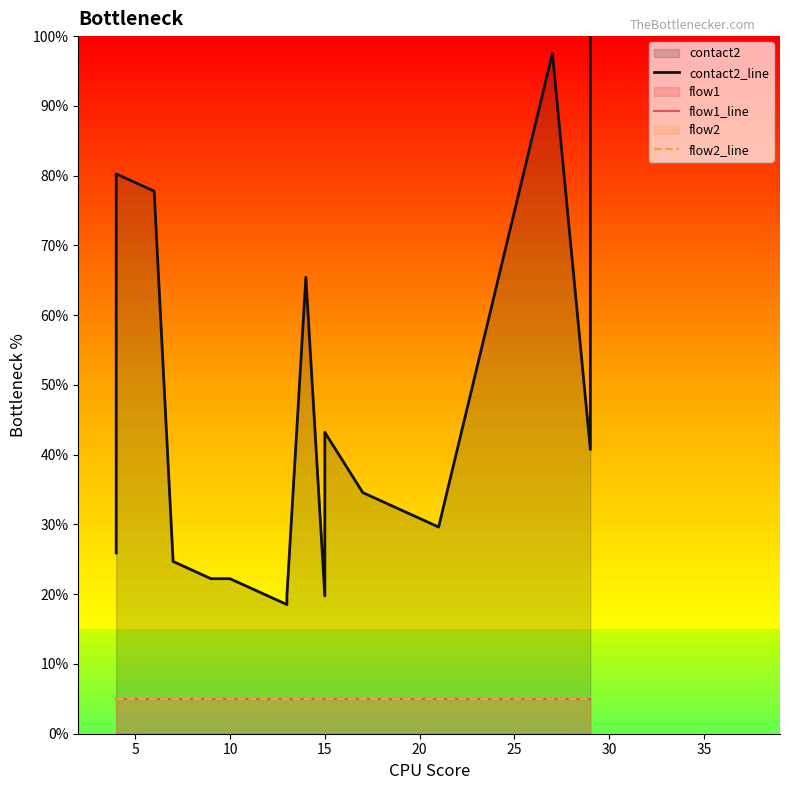

Rank the series by their maximum value, from highest to lowest.

contact2_line, flow1_line, flow2_line